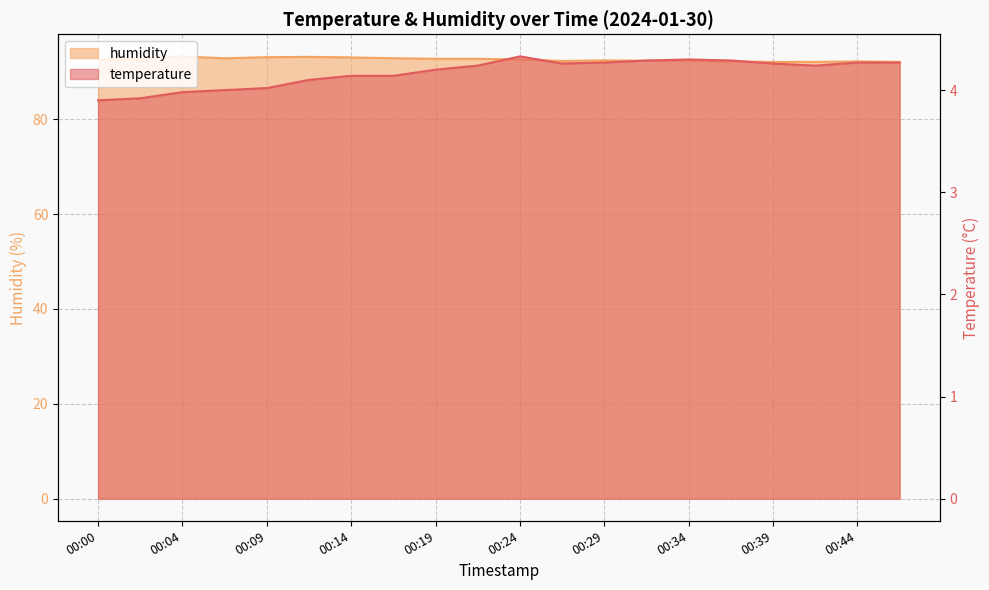

Does the chart have visible grid lines?

Yes